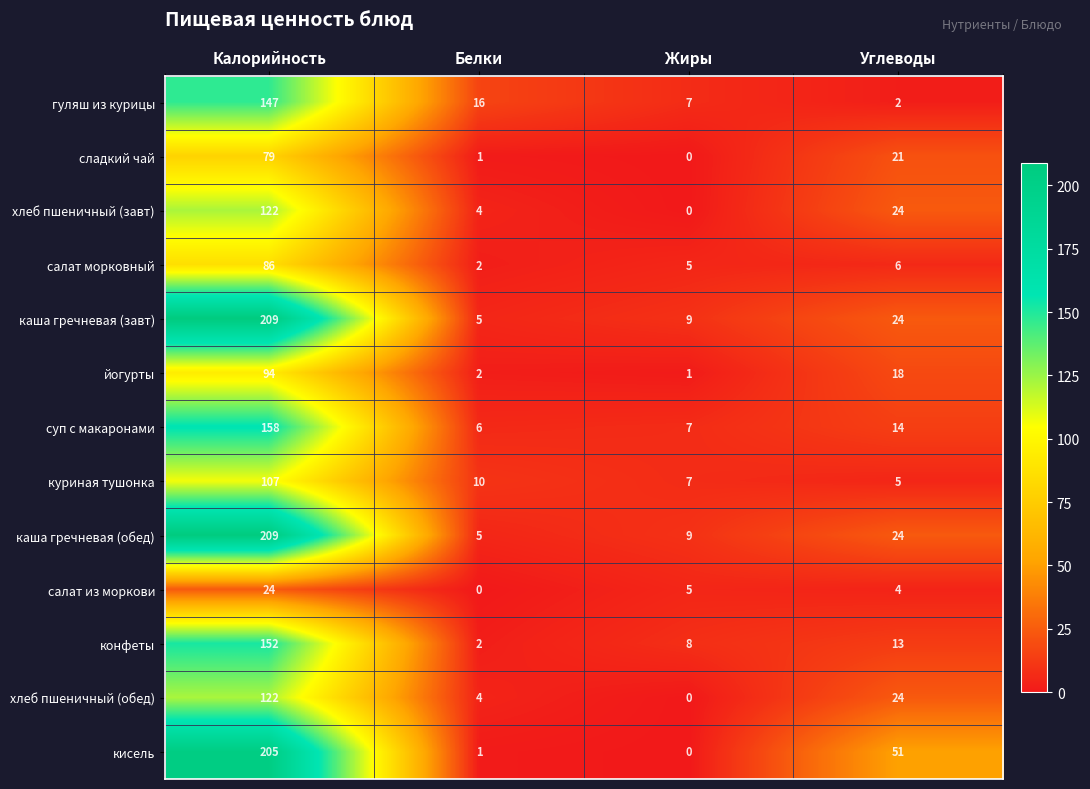

Which series has the widest spread of values?

кисель